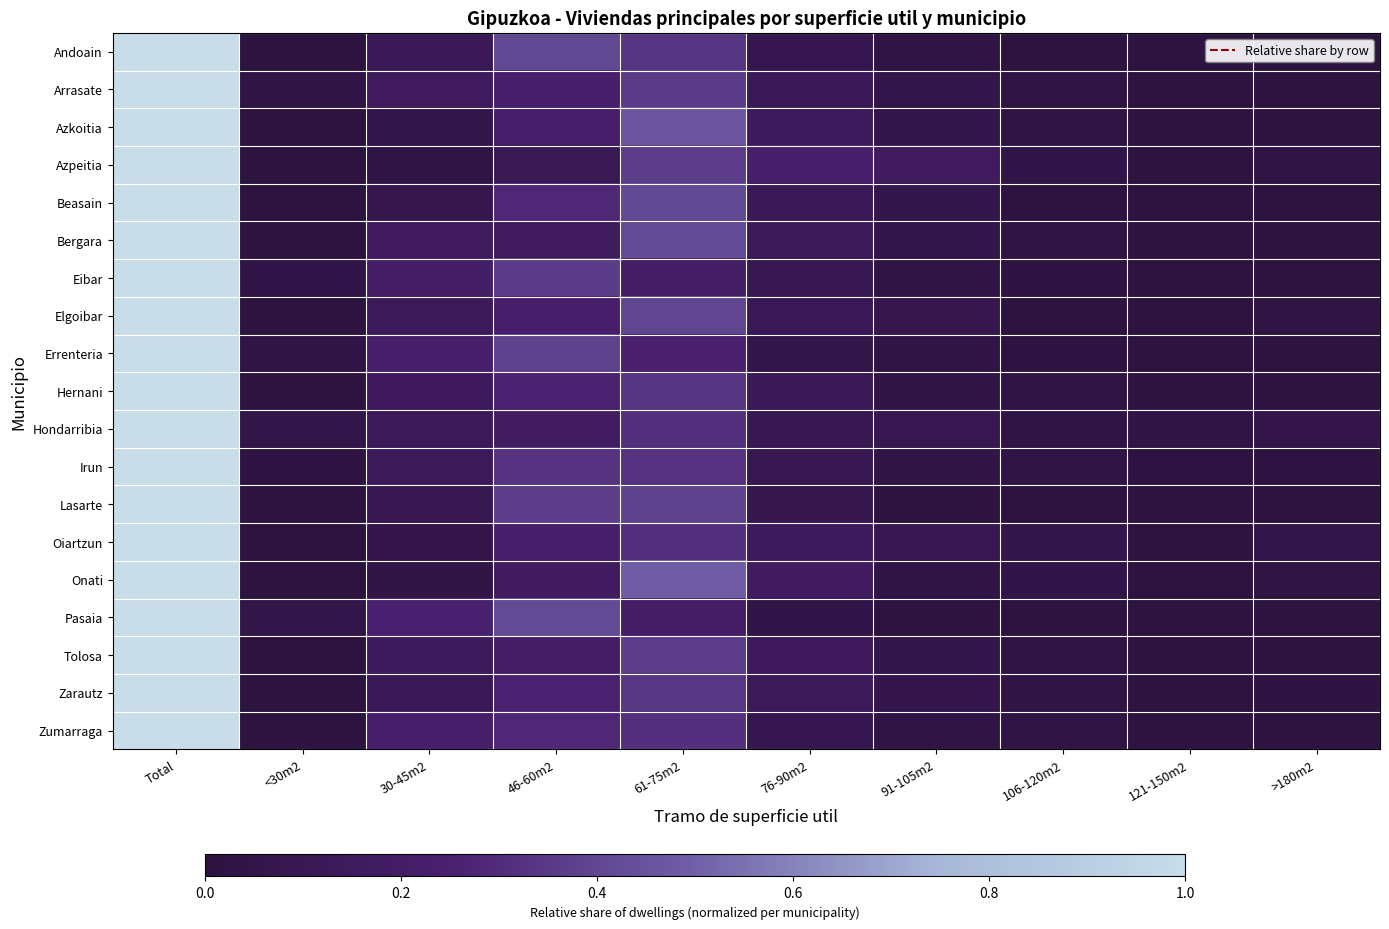

What is the sum of all Irun values?

2.0